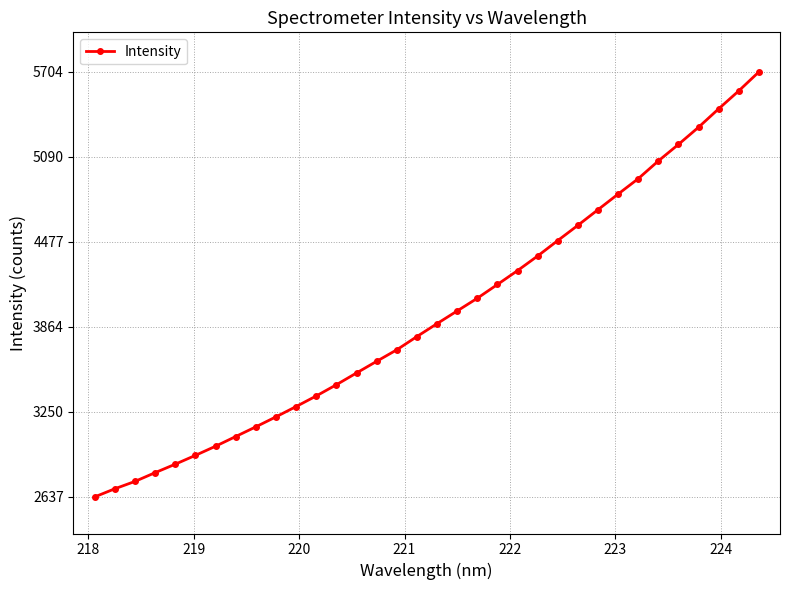

What is the value of the 33rd point from the left?

5567.5